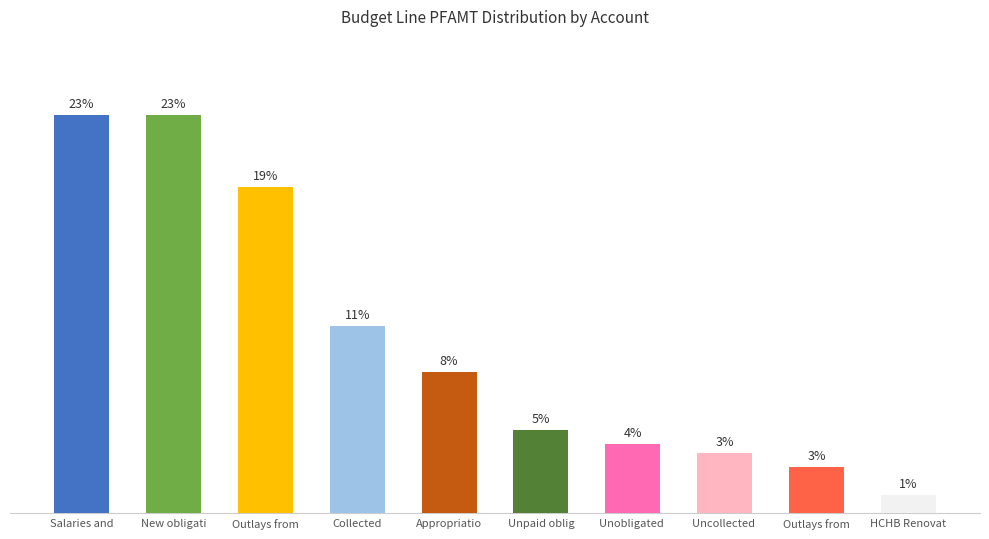

List the labels in order of value, largest first.

Salaries and, New obligati, Outlays from, Collected, Appropriatio, Unpaid oblig, Unobligated , Uncollected , Outlays from, HCHB Renovat